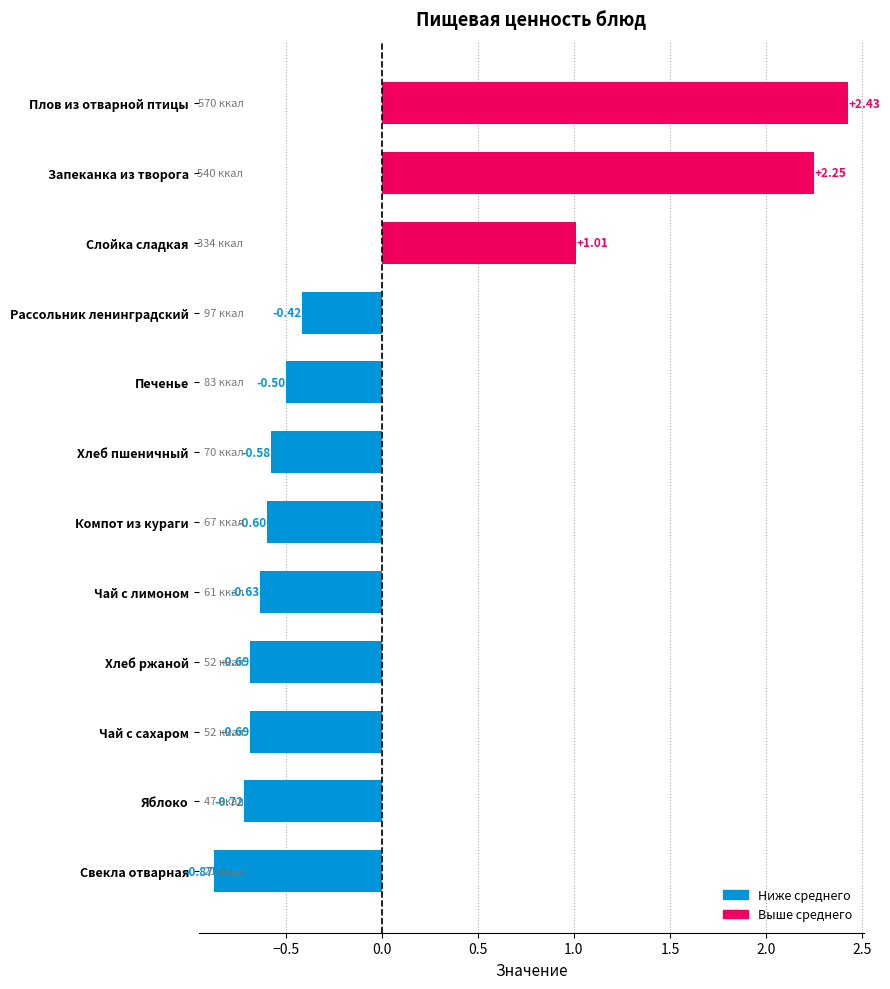

At which category does the chart reach its peak across all series?

Плов из отварной птицы